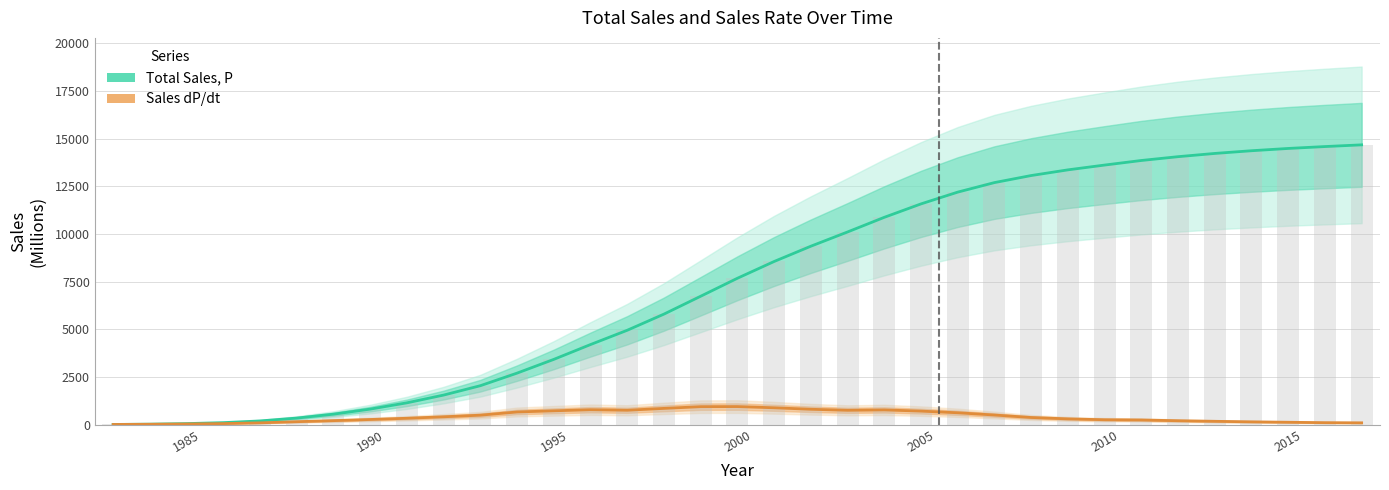

Is it true that Total Sales, P equals 7416 at 14?

False